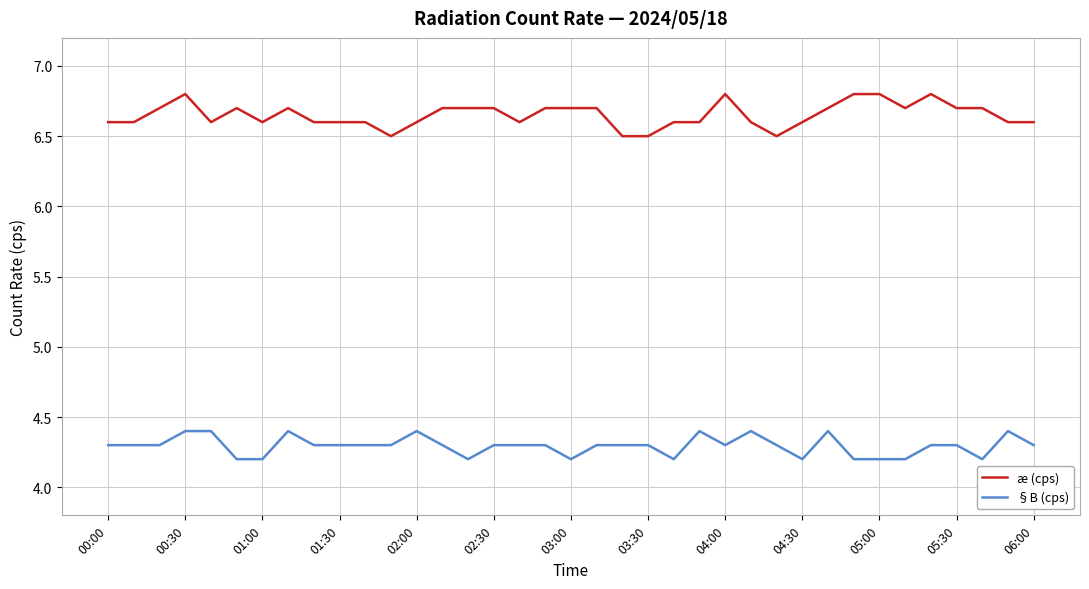

How many categories are shown in the chart?

37